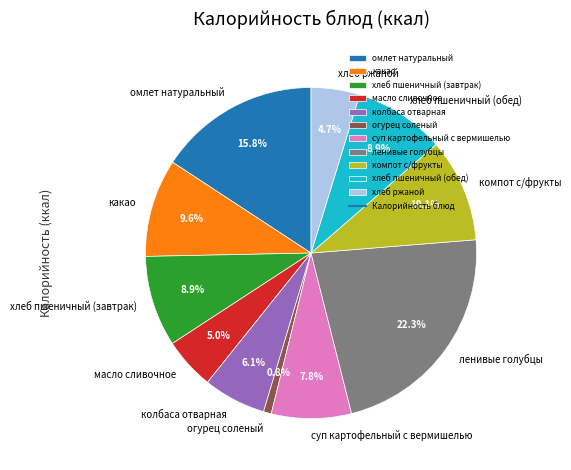

To the nearest percent, what percentage of the pie is огурец соленый?

1%